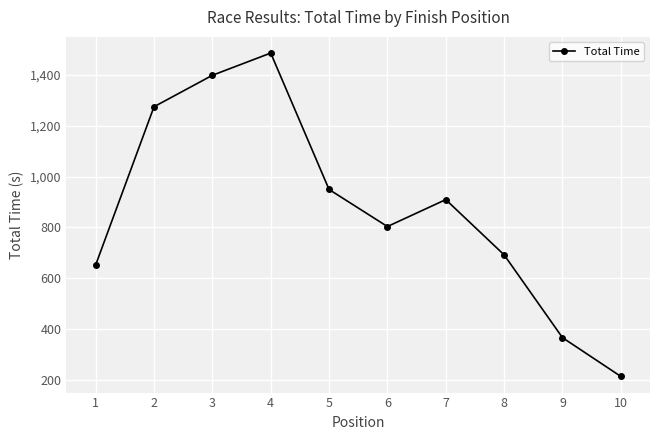

How many distinct data groups are displayed?

1